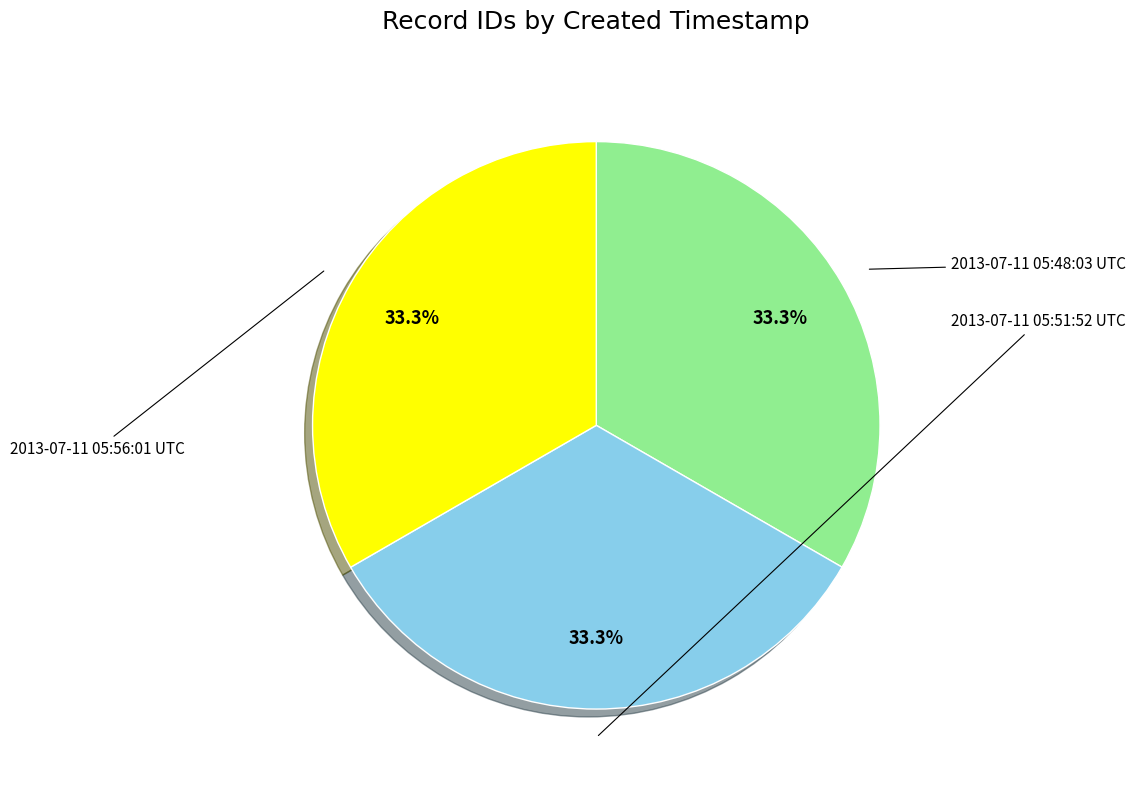

Do 2013-07-11 05:51:52 UTC and 2013-07-11 05:48:03 UTC together represent more than half of the pie?

Yes